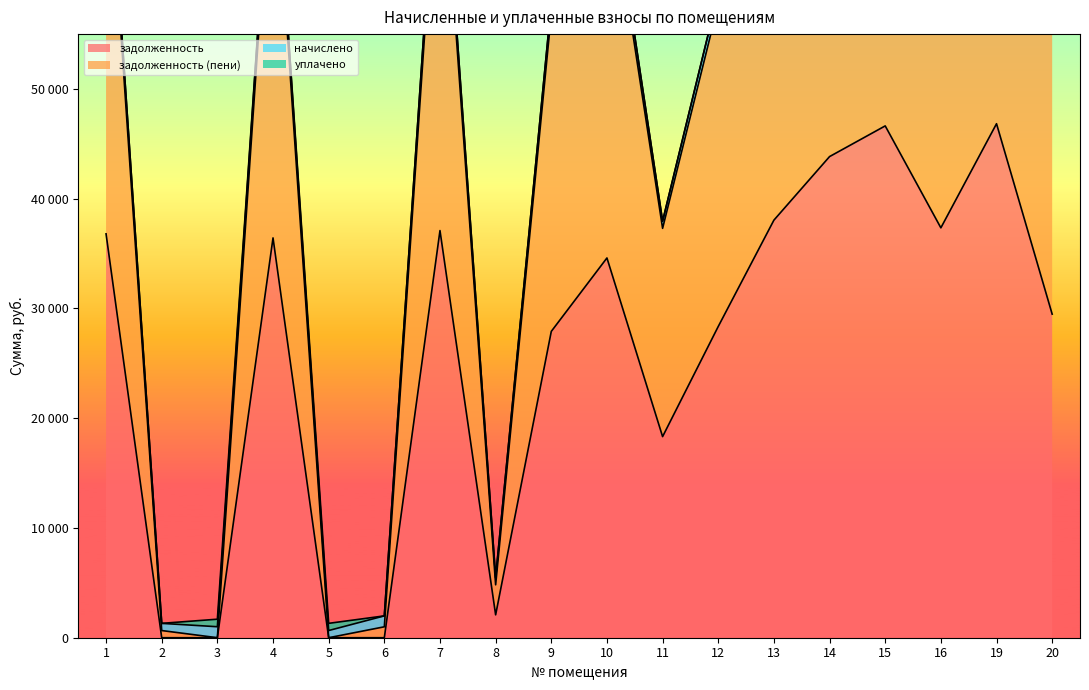

Which category has the lowest value in the задолженность series?

2